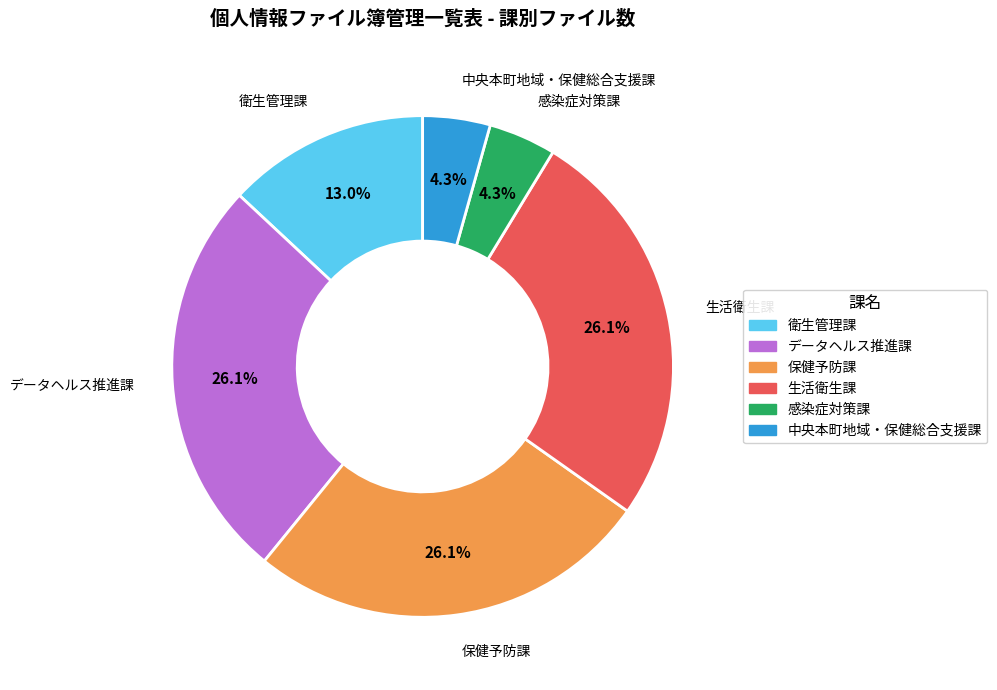

Does 衛生管理課 represent more than half of the total?

No